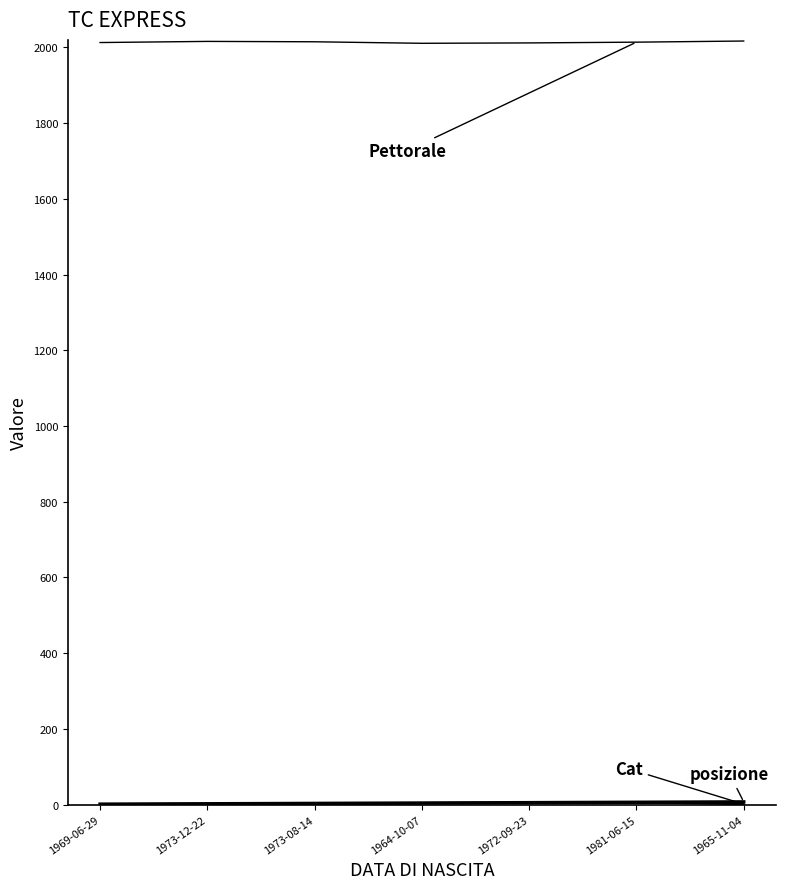

Is this an area chart (filled region under the line)?

No